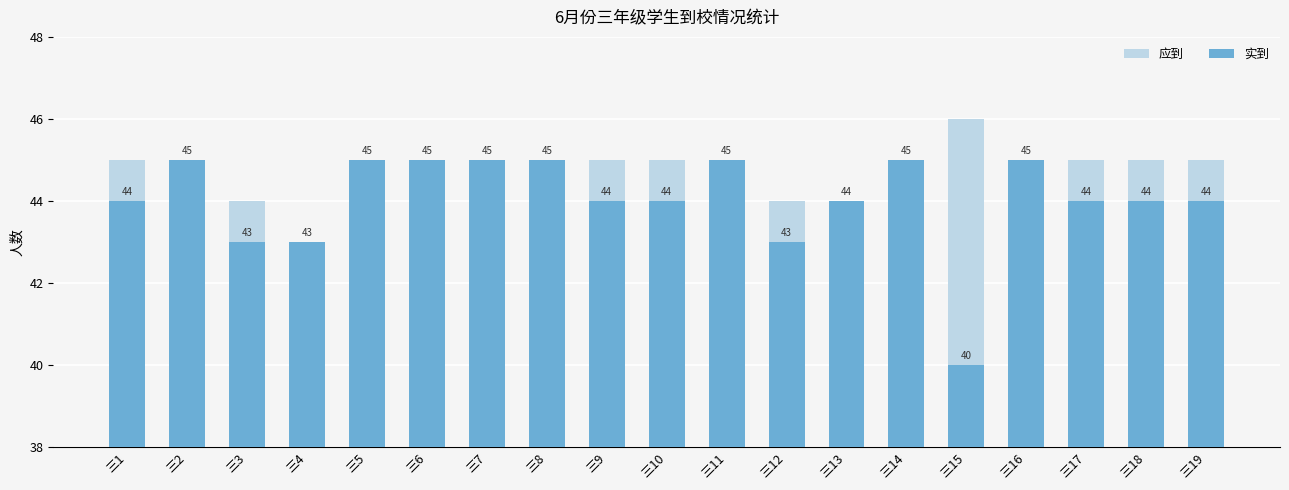

How many data points in 应到 are less than 45?

4